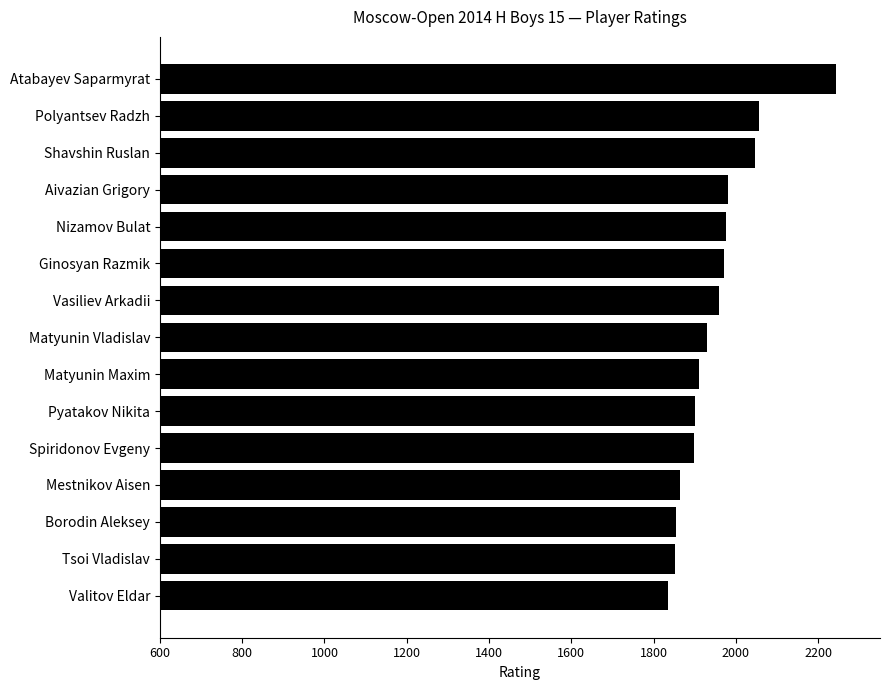

How many data points are less than 1929?

7